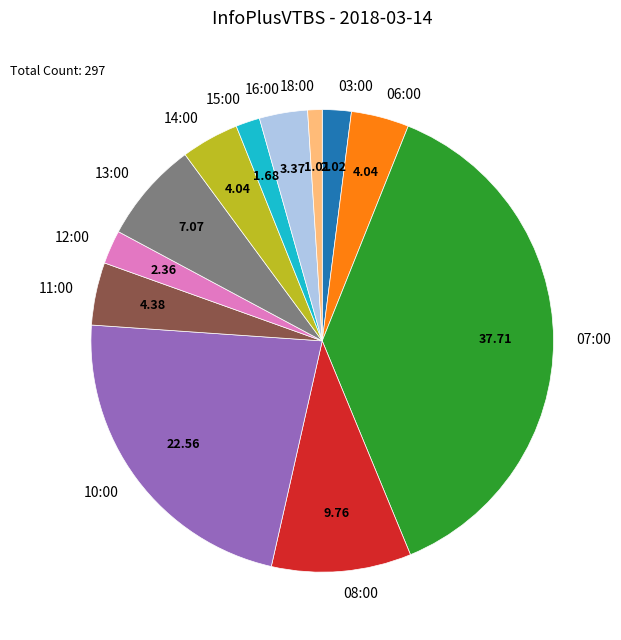

Is there any slice that represents more than half of the pie?

No